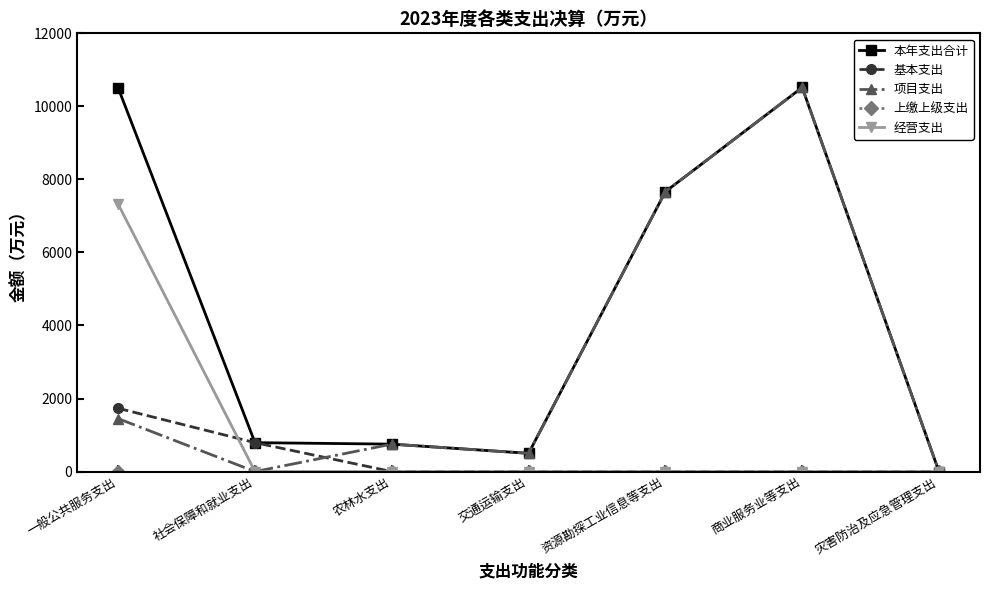

Where do 项目支出 and 基本支出 first cross each other?

社会保障和就业支出 and 农林水支出